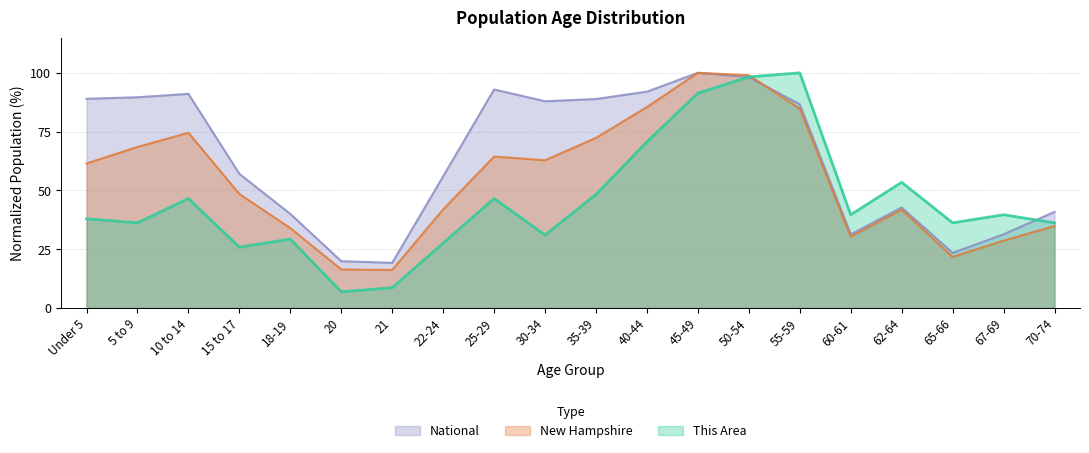

At how many categories does at least one series exceed 77?

10